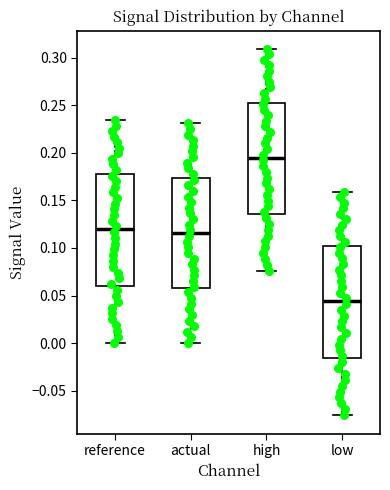

Reading left to right, read every box against the y-axis: the position of its median line, the range the box covers, and the ends of its whiskers. The values are not printed on the chart, so give them approximately, as read against the axis.

reference: median 0.120, box 0.060 to 0.180, whiskers 0.000 to 0.235
actual: median 0.115, box 0.060 to 0.175, whiskers 0.000 to 0.230
high: median 0.195, box 0.135 to 0.255, whiskers 0.075 to 0.310
low: median 0.045, box -0.015 to 0.100, whiskers -0.075 to 0.160